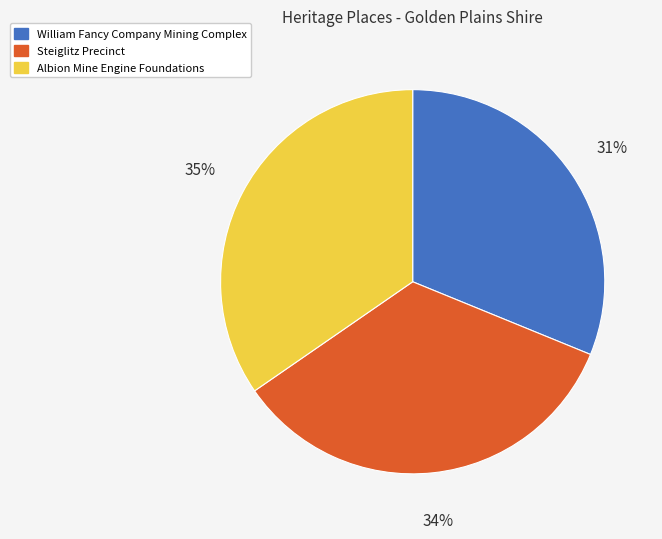

Which category has the smallest portion of the pie?

William Fancy Company Mining Complex